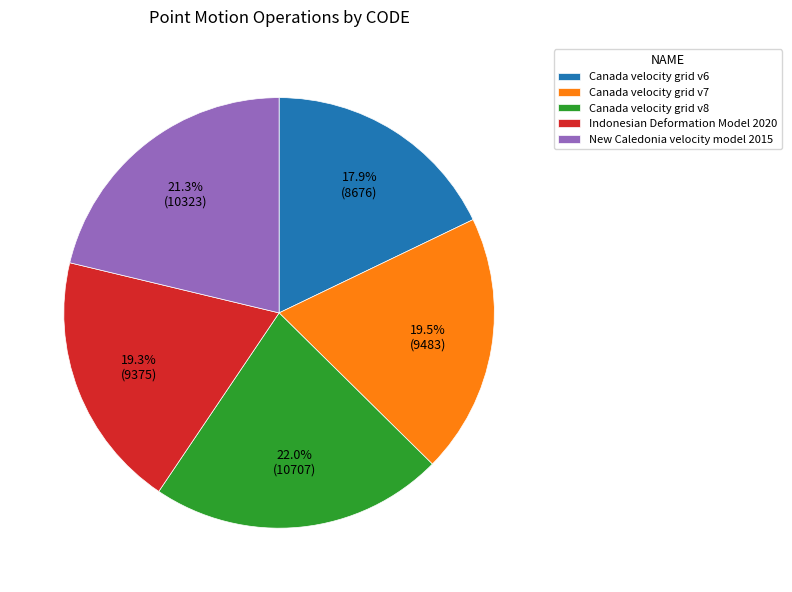

Which category has the biggest portion of the pie?

Canada velocity grid v8